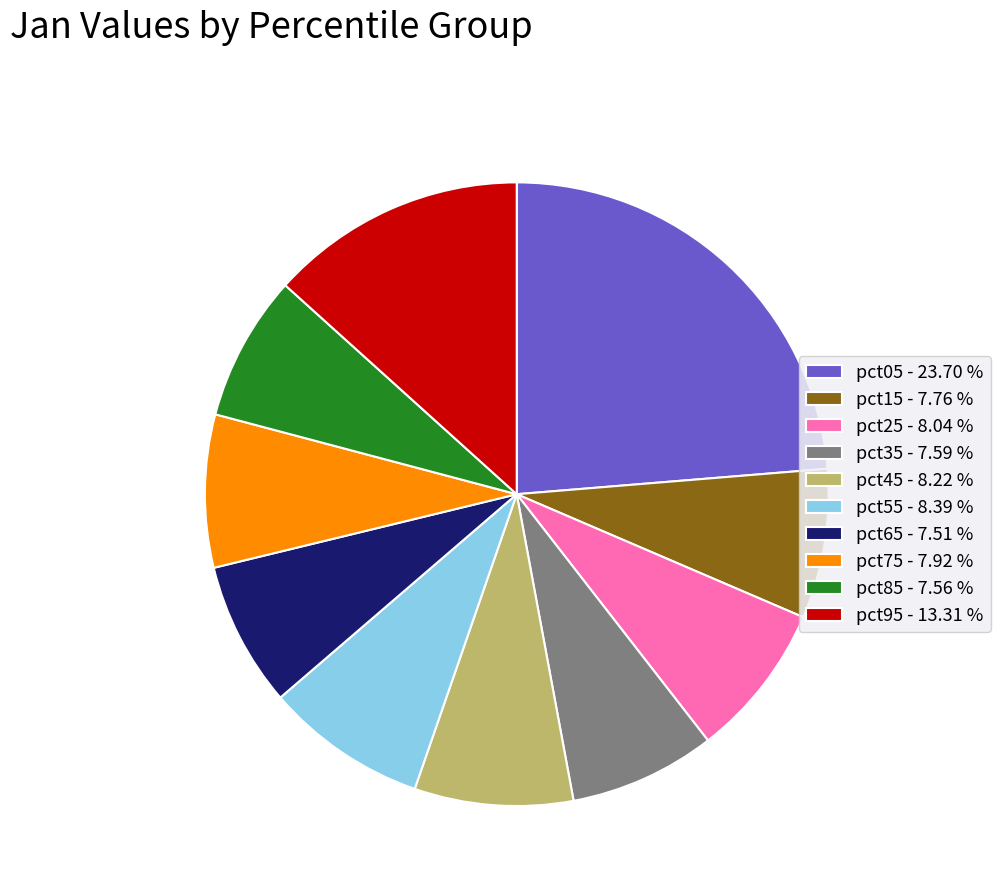

Does any single category account for the majority?

No